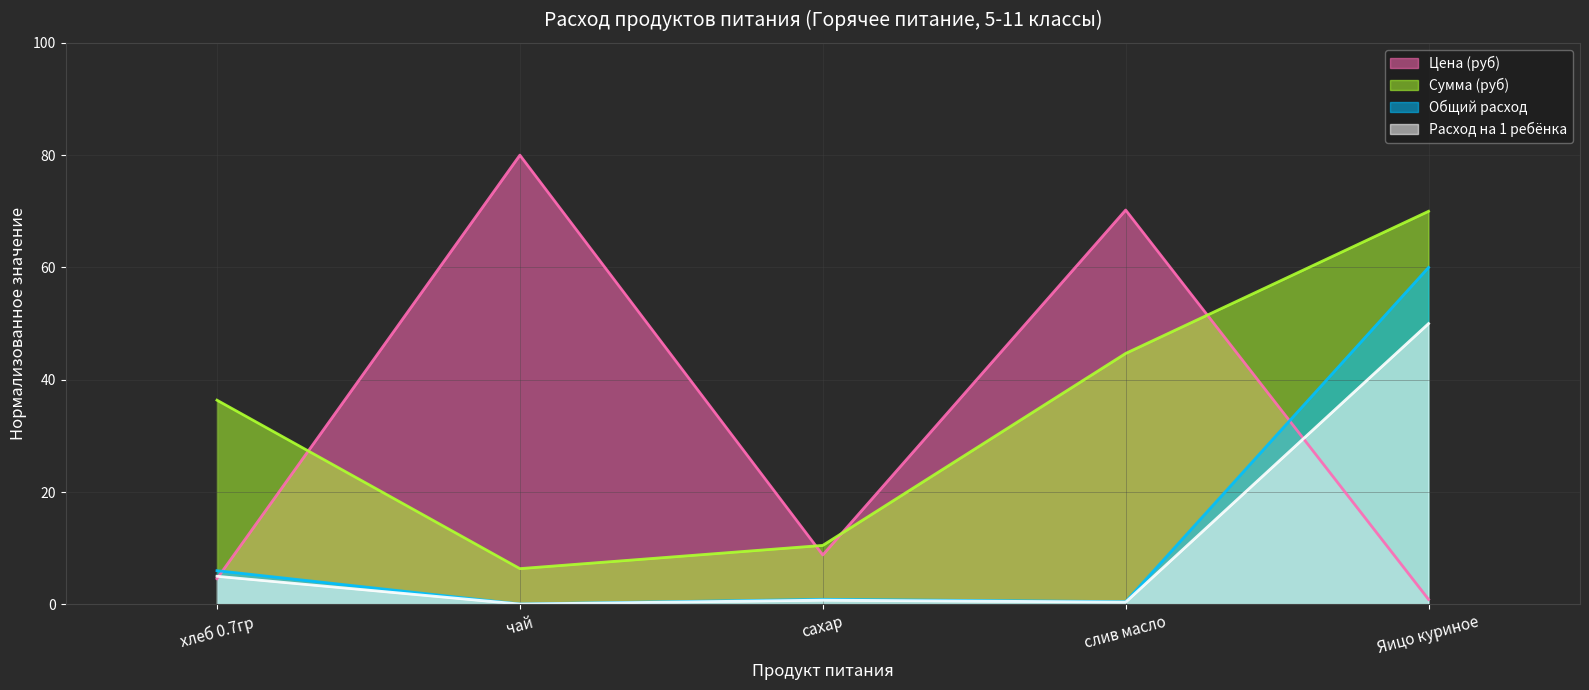

The value of Цена (руб) at хлеб 0.7гр is 6.7. True or false?

False